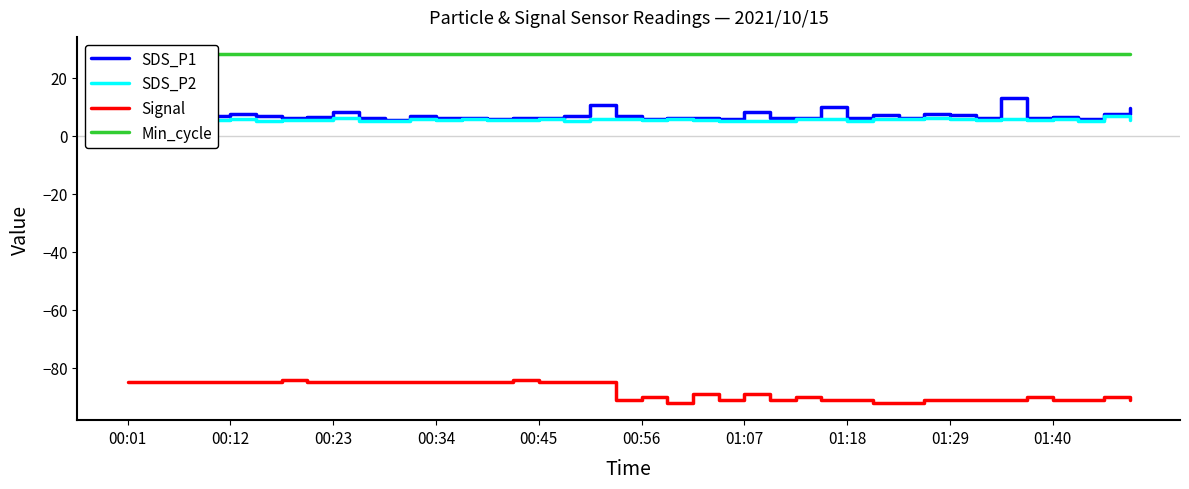

True or false: SDS_P1 and Signal cross at least once.

False